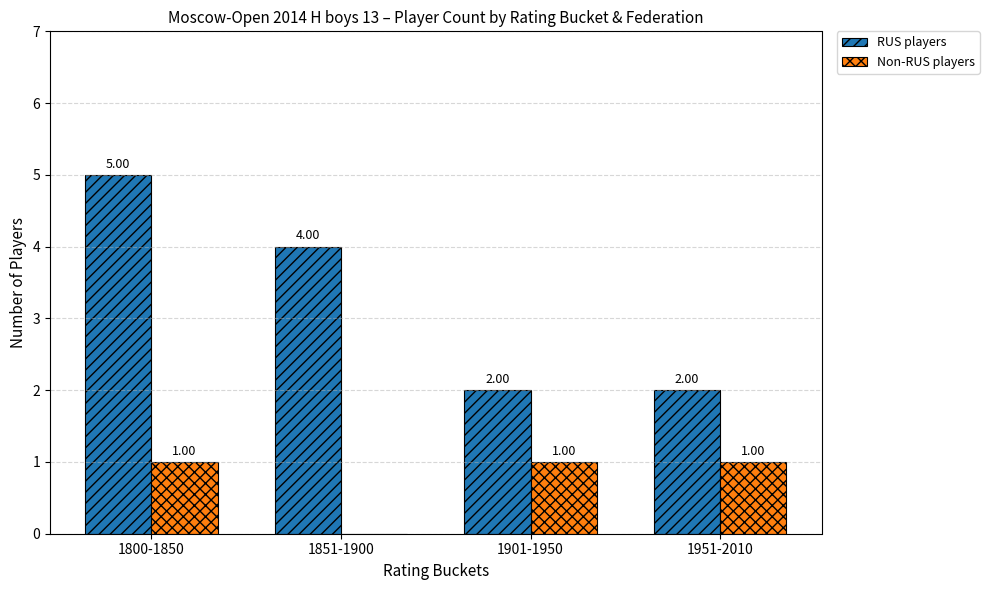

At which category is the sum across all series the highest?

1800-1850